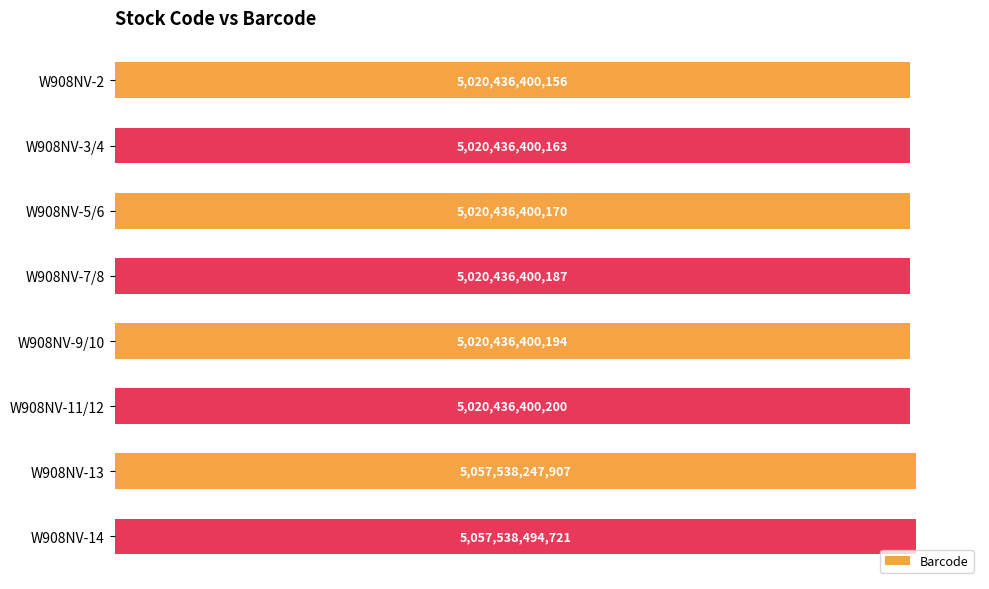

List the labels in order of value, largest first.

W908NV-14, W908NV-13, W908NV-11/12, W908NV-9/10, W908NV-7/8, W908NV-5/6, W908NV-3/4, W908NV-2